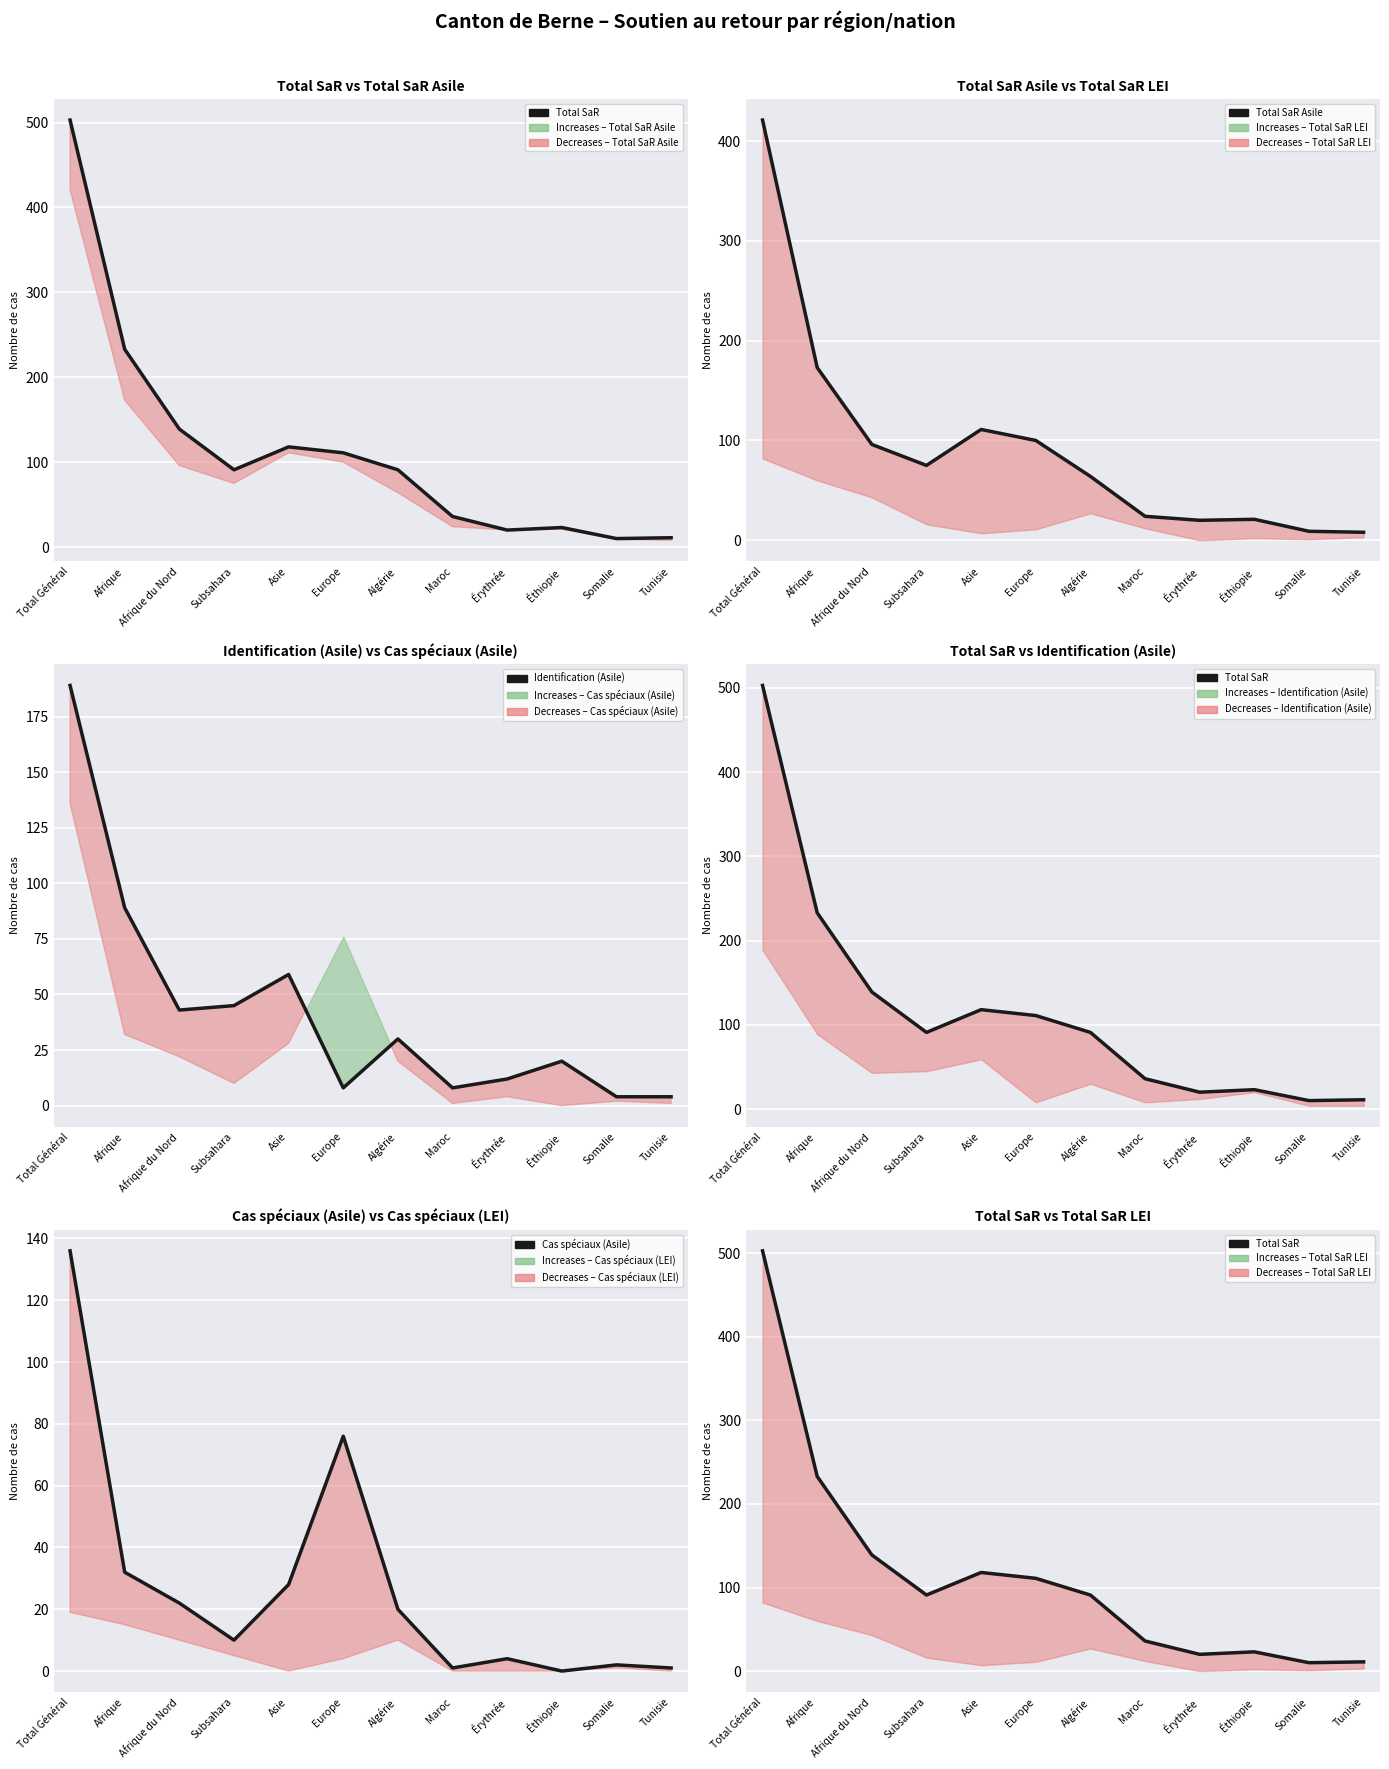

What is the label of the 1st point from the right?

Tunisie